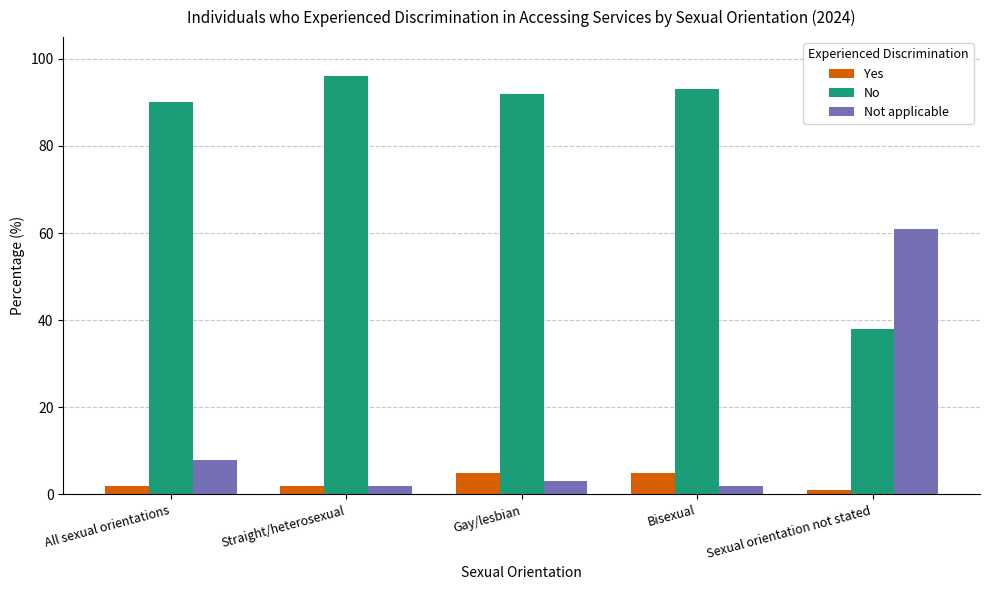

Where is Not applicable nearest to the value 31?

All sexual orientations